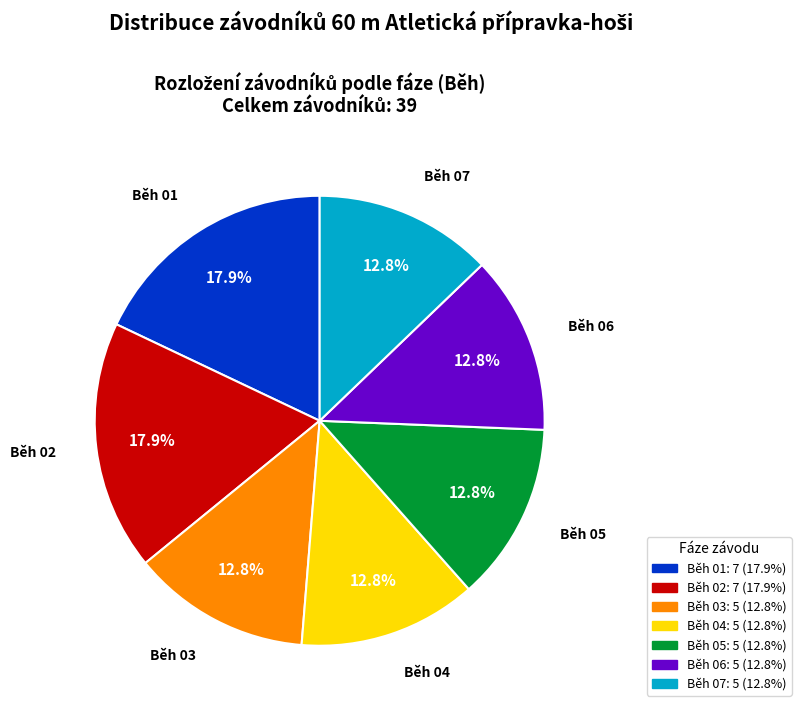

To the nearest percent, what percentage of the pie is Běh 03?

13%